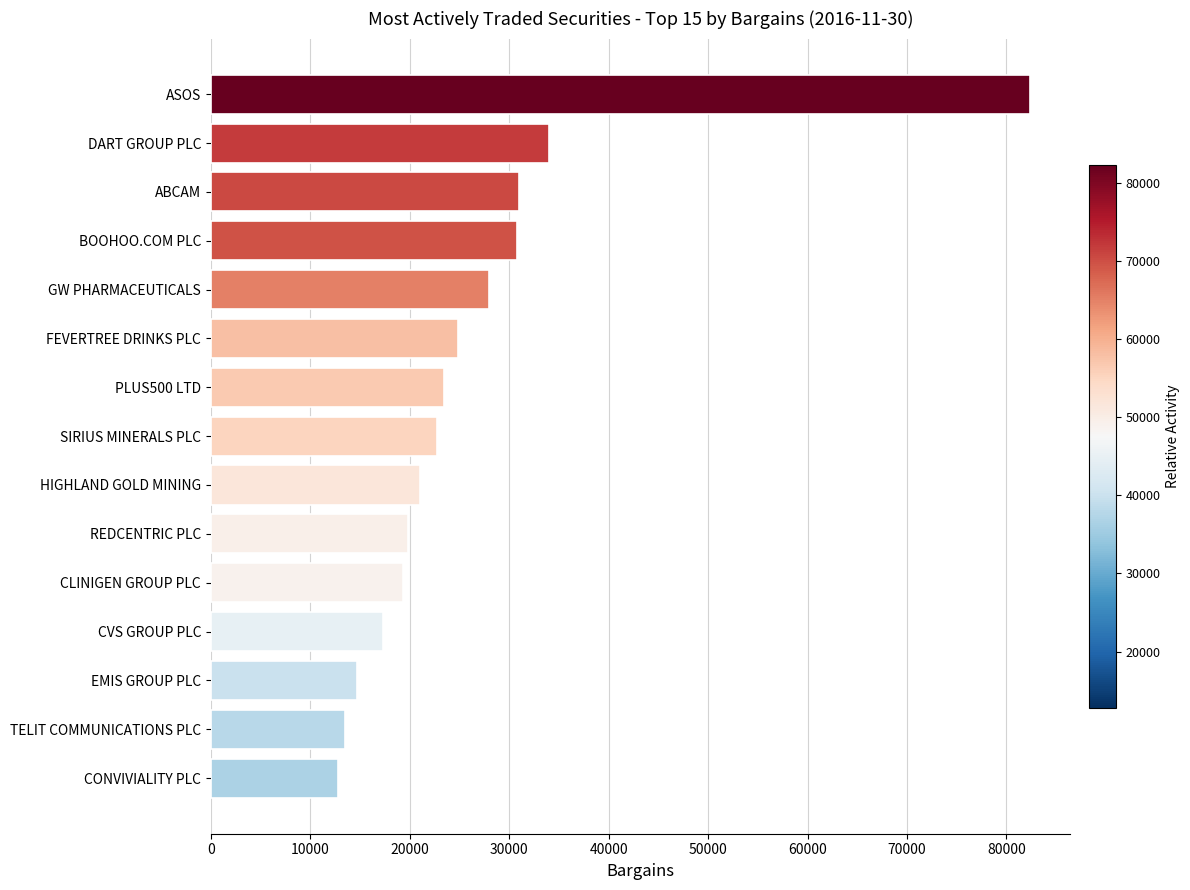

What is the change in value from TELIT COMMUNICATIONS PLC to CVS GROUP PLC?

+3833.0